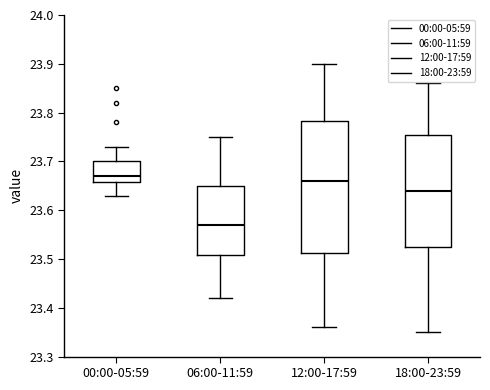

Reading left to right, transcribe this box plot: for each box, give where its median line is, the range the box spans, and where its two whiskers end, as read against the y-axis. The values are not printed on the chart, so give them approximately, as read against the axis.

00:00-05:59: median 23.67, box 23.66 to 23.70, whiskers 23.63 to 23.73
06:00-11:59: median 23.57, box 23.51 to 23.65, whiskers 23.42 to 23.75
12:00-17:59: median 23.66, box 23.51 to 23.78, whiskers 23.36 to 23.90
18:00-23:59: median 23.64, box 23.53 to 23.76, whiskers 23.35 to 23.86